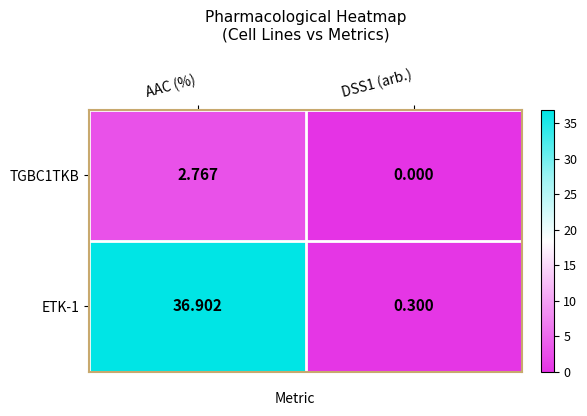

What is the greatest value displayed?

36.9